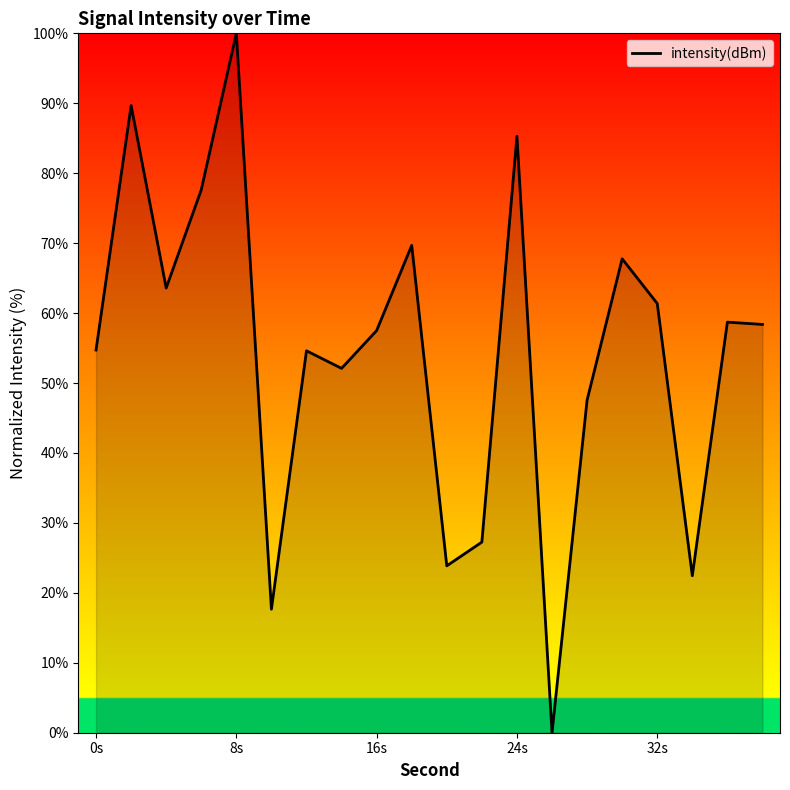

What is the maximum value shown in the chart?

100.0